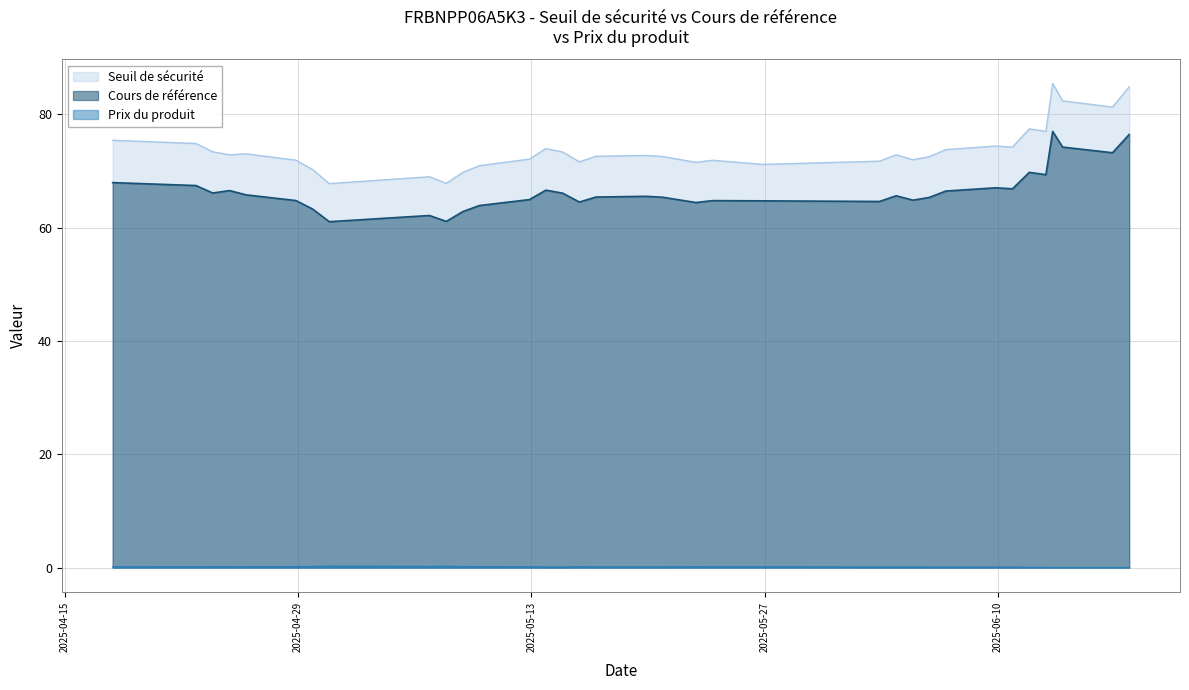

How many interior local valleys does the Cours de référence series have?

9